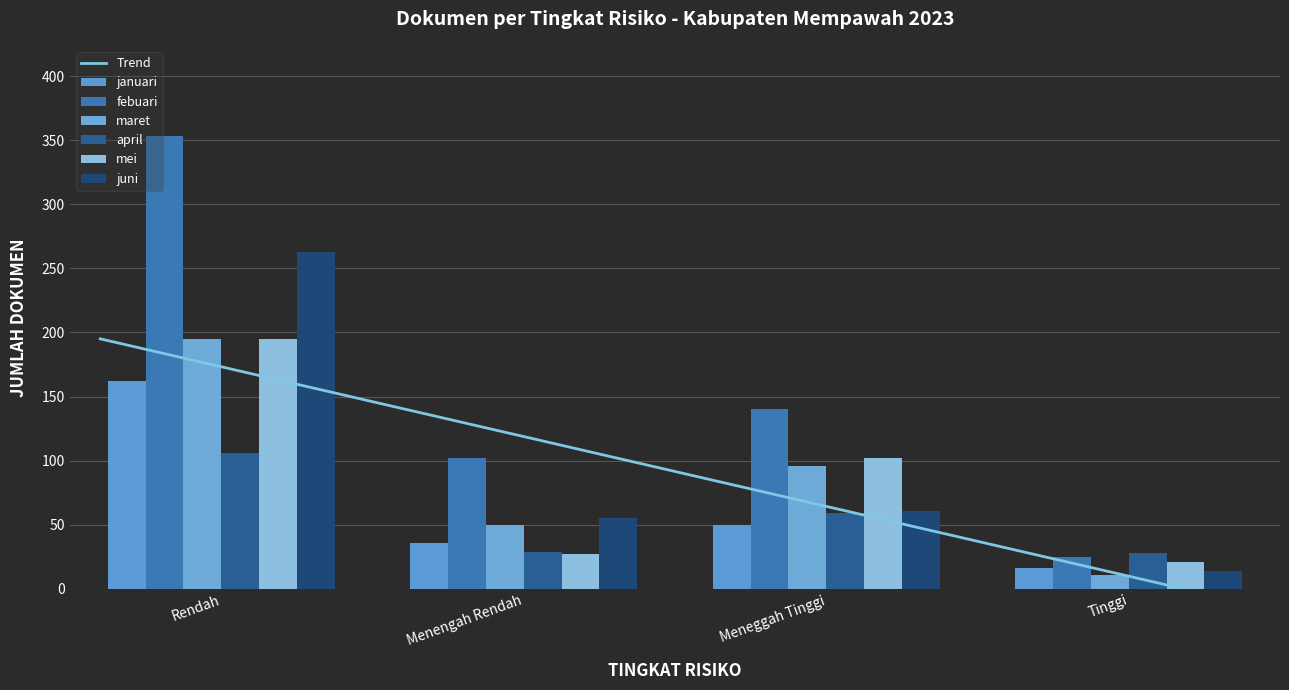

What is the label of the 2nd bar from the left?

Menengah Rendah